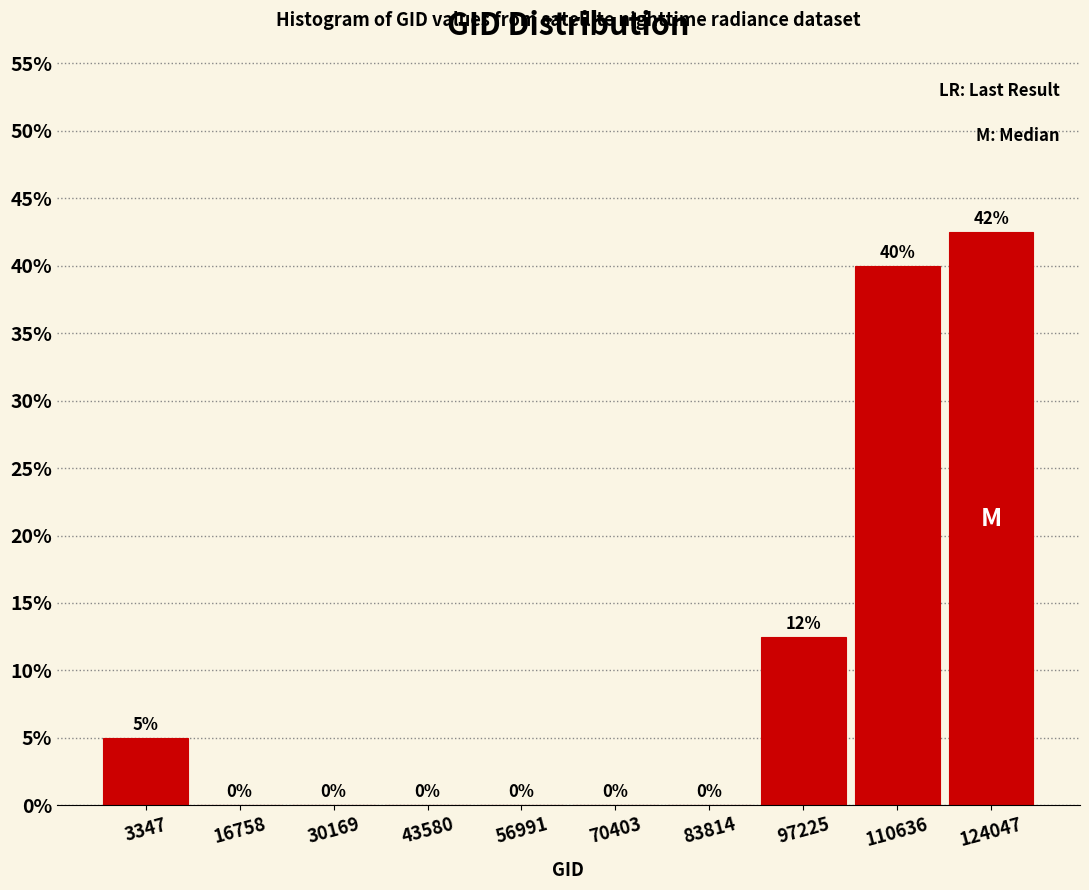

At which category does the chart reach its peak across all series?

124047